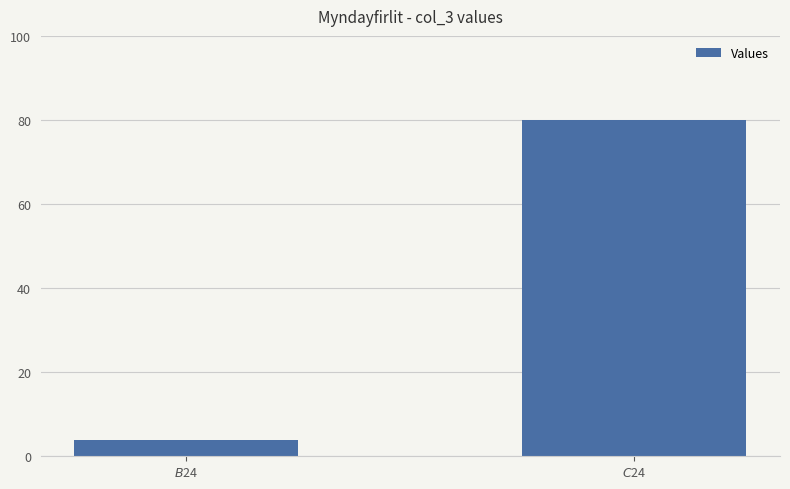

The value at $B$24 is 3.9. True or false?

True